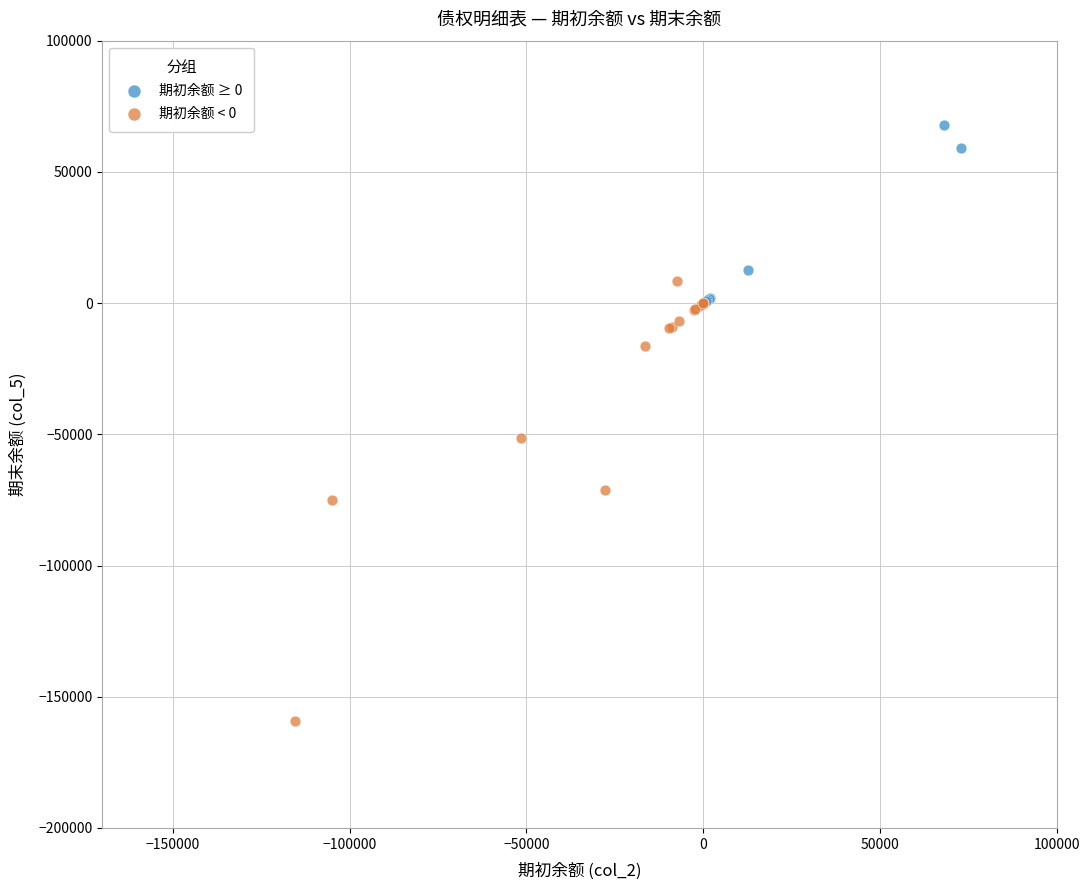

Which series reaches the minimum Y coordinate?

期初余额 < 0